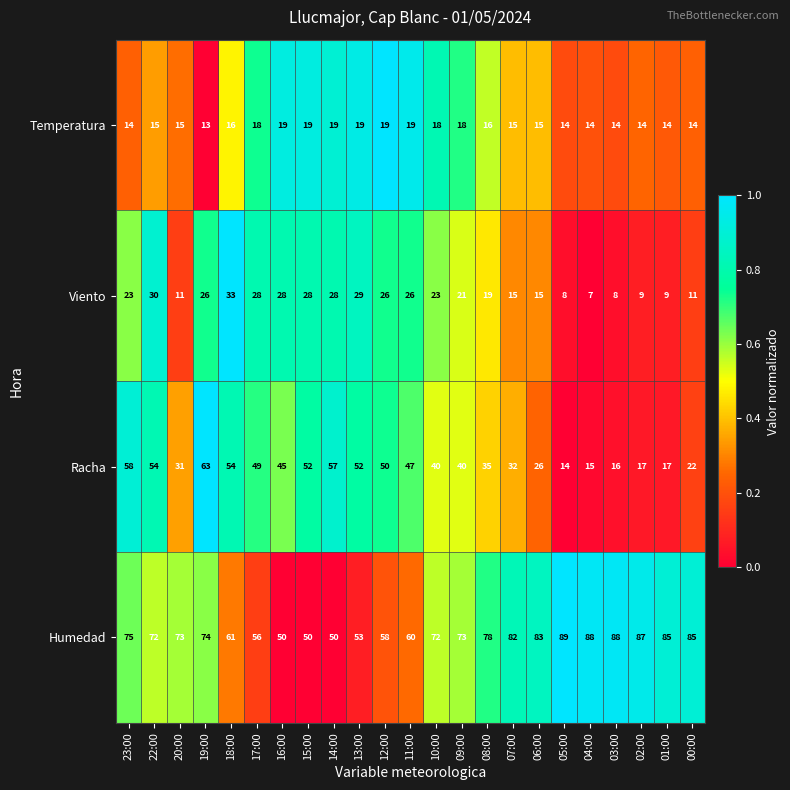

What is the approximate value of Racha at 06:00, to the nearest 10?

30